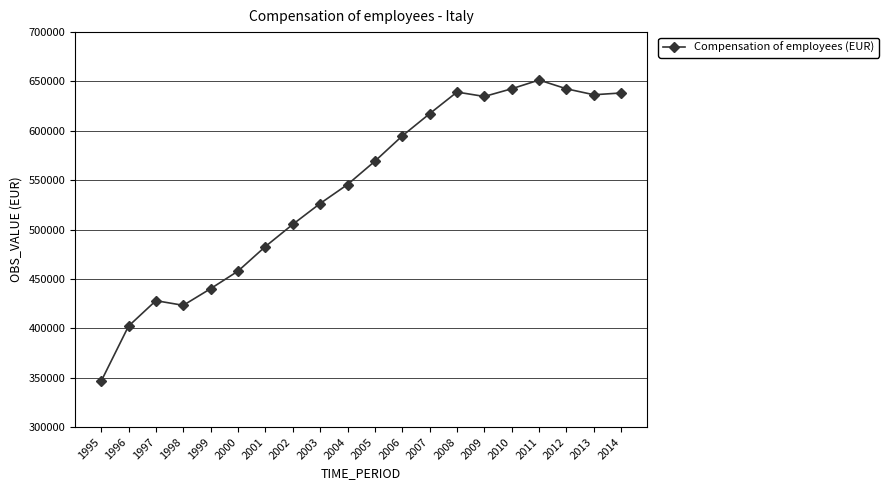

What value does the data have at 2007?

617344.5